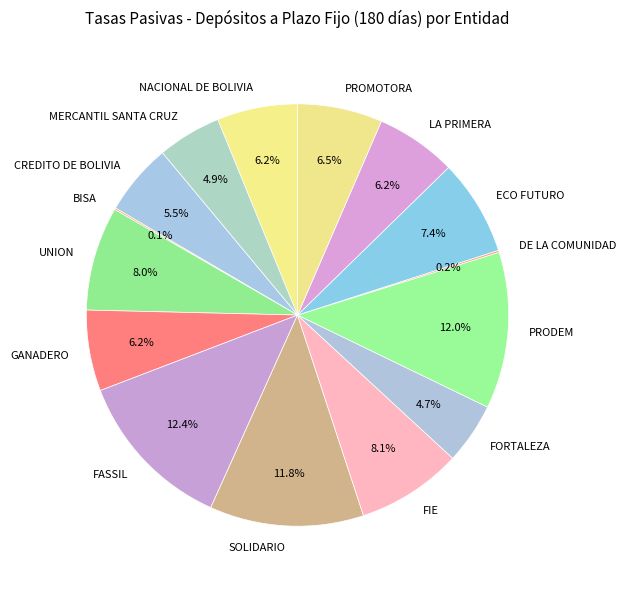

What percentage do GANADERO and PRODEM together represent?

18.2%